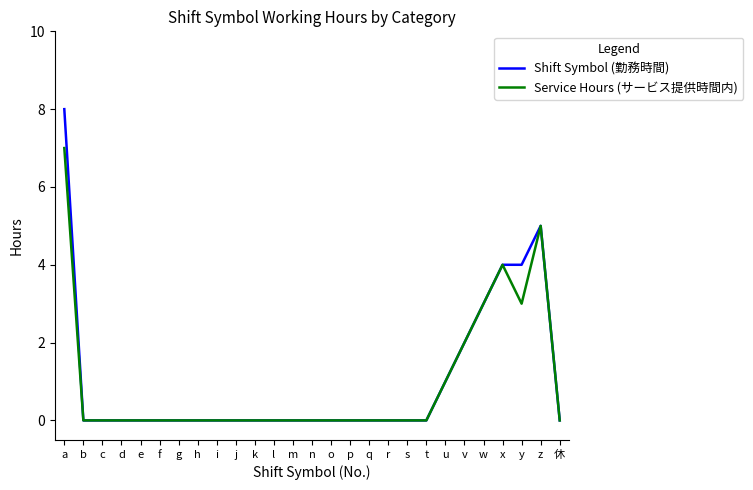

List the series in order of their peak value, highest first.

Shift Symbol (勤務時間), Service Hours (サービス提供時間内)